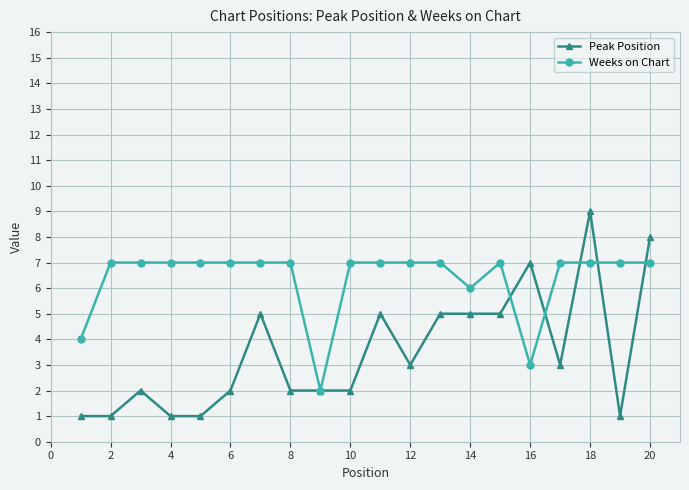

What is the value of the Weeks on Chart point at the 10th from the left?

7